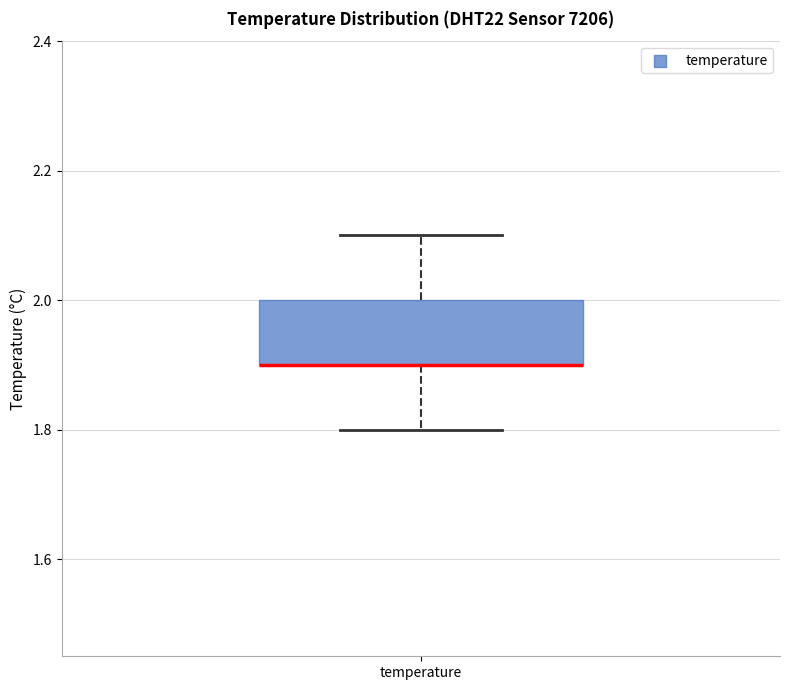

Where is the upper edge of the box for temperature on the y-axis? The values are not printed on the chart, so give them approximately, as read against the axis.

2.0